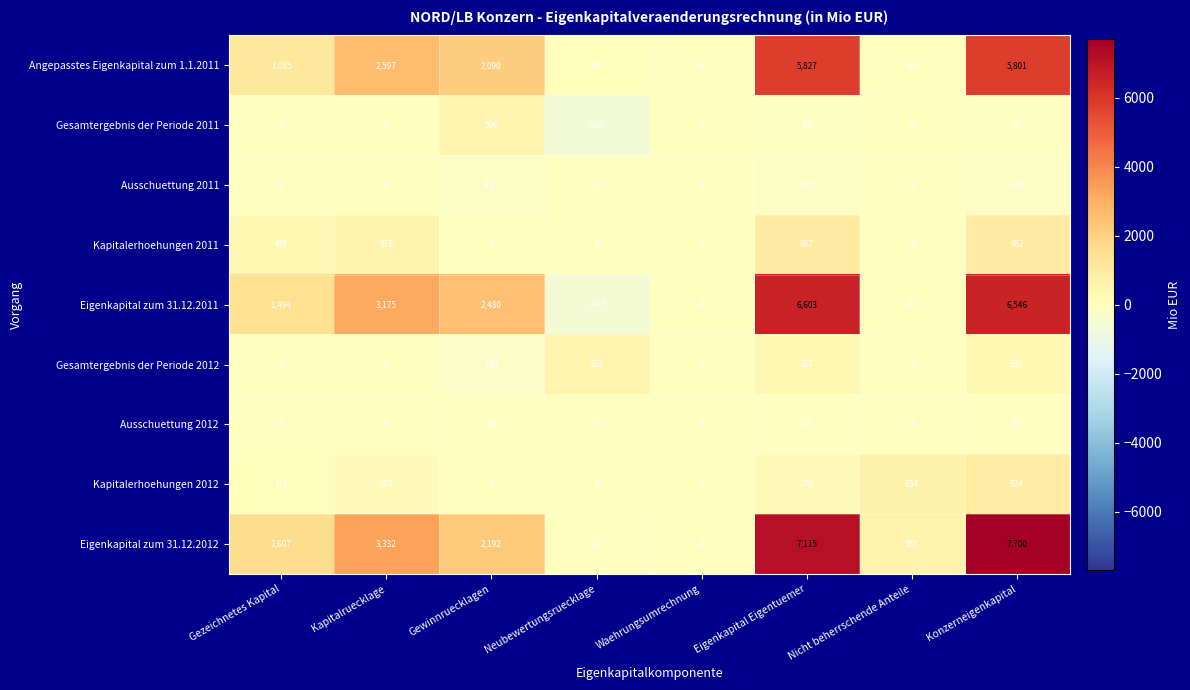

List the labels in order of Eigenkapital zum 31.12.2011 value, largest first.

Eigenkapital Eigentuemer, Konzerneigenkapital, Kapitalruecklage, Gewinnruecklagen, Gezeichnetes Kapital, Waehrungsumrechnung, Nicht beherrschende Anteile, Neubewertungsruecklage